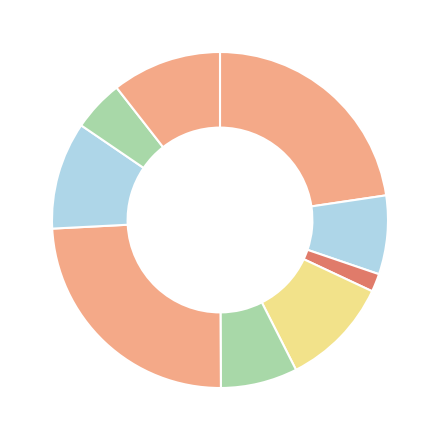

Is there any slice that represents more than half of the pie?

No